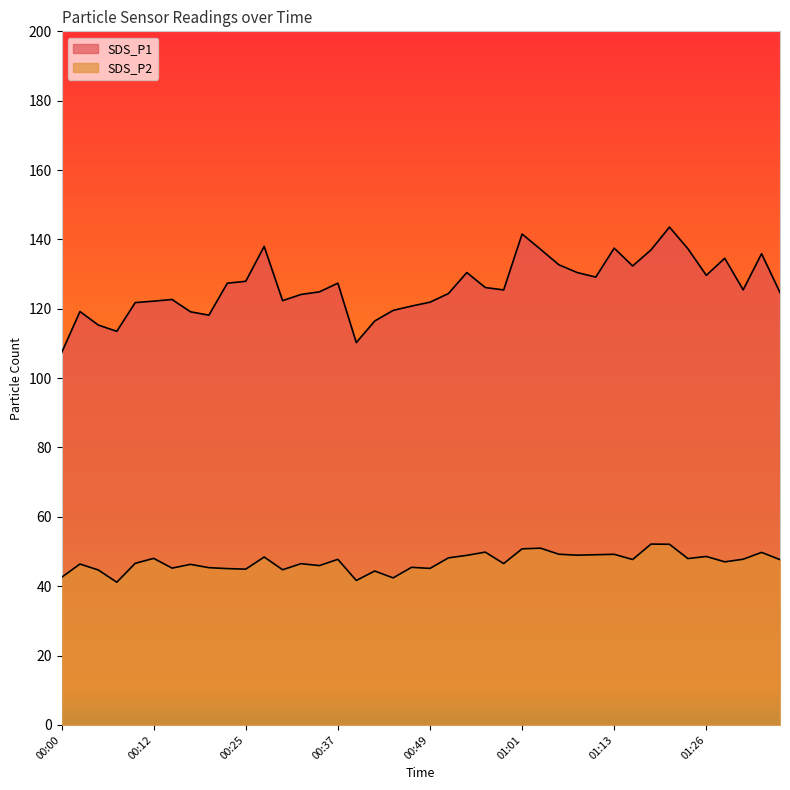

In SDS_P2, how many points are lower than both neighbors (excluding endpoints)?

13